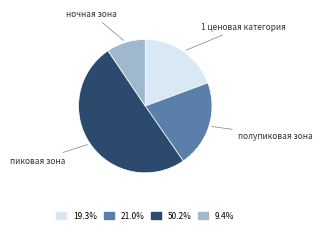

To the nearest percent, what is the average slice percentage?

25%